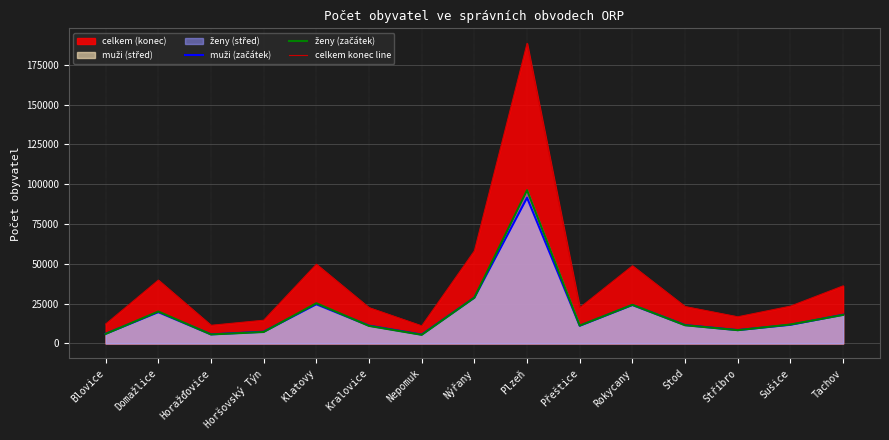

At which label is celkem konec line closest to 99736?

Nýřany